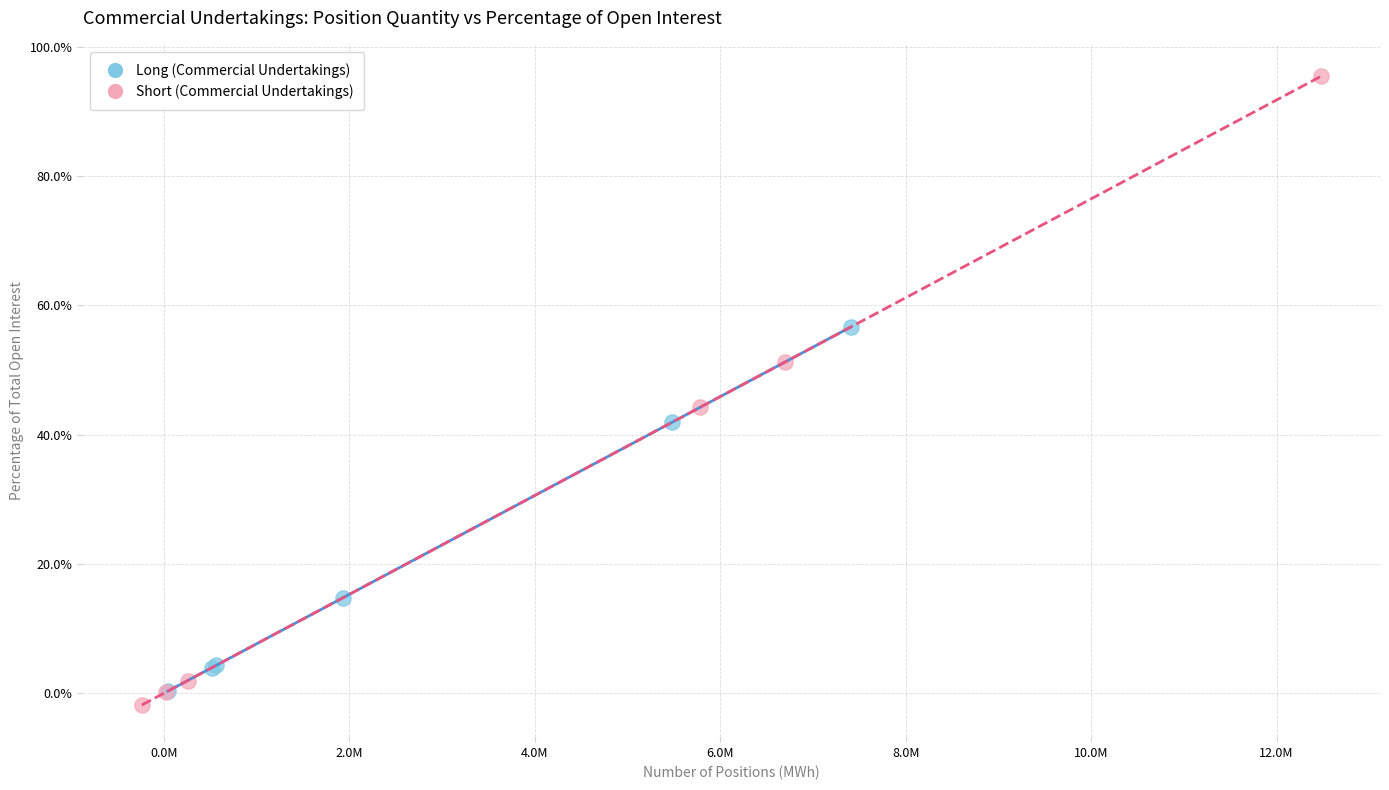

Which series has the widest spread of Y values?

Short (Commercial Undertakings)